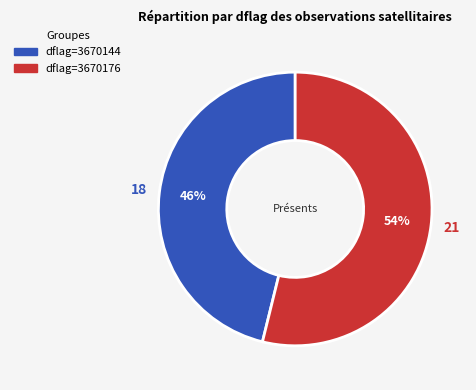

Is there any slice that represents more than half of the pie?

Yes